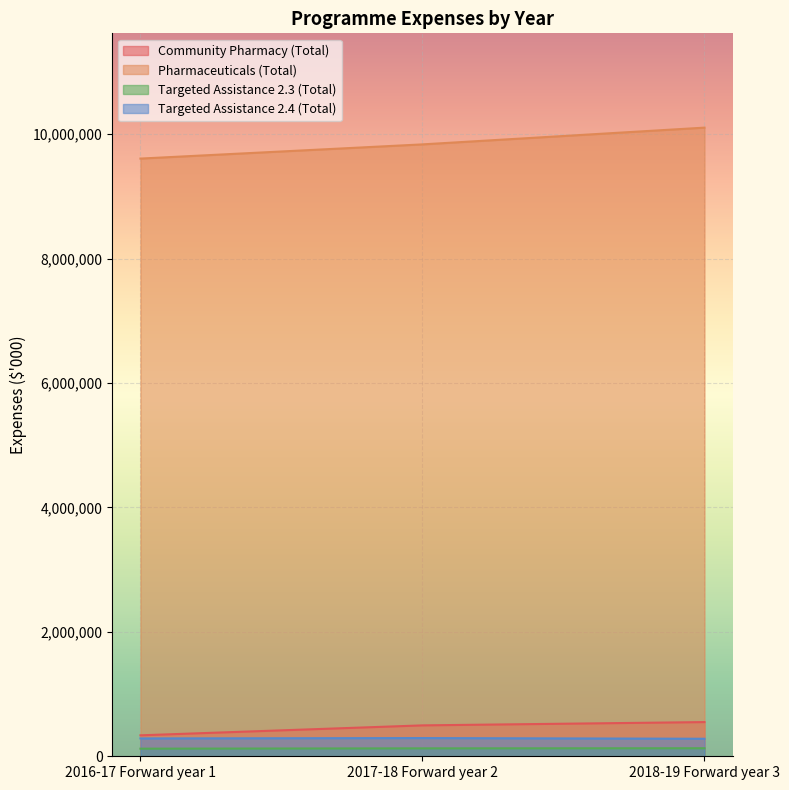

Which category has the lowest value in the Targeted Assistance 2.3 (Total) series?

2016-17 Forward year 1